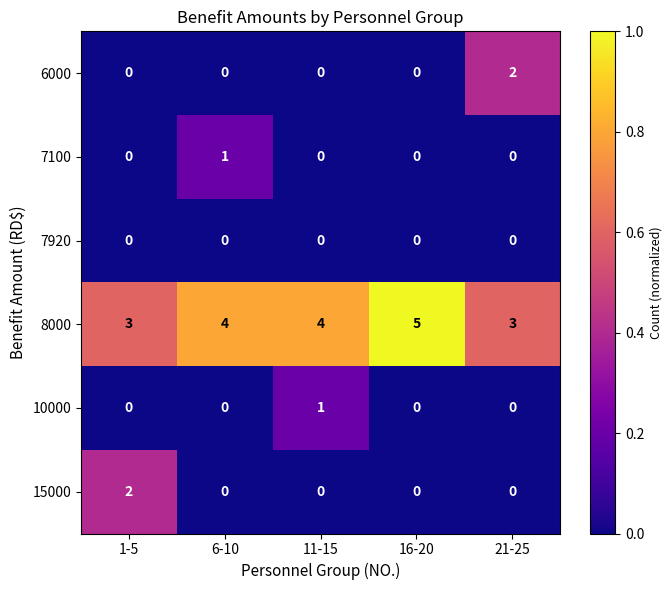

What is the sum of all 8000 values?

19